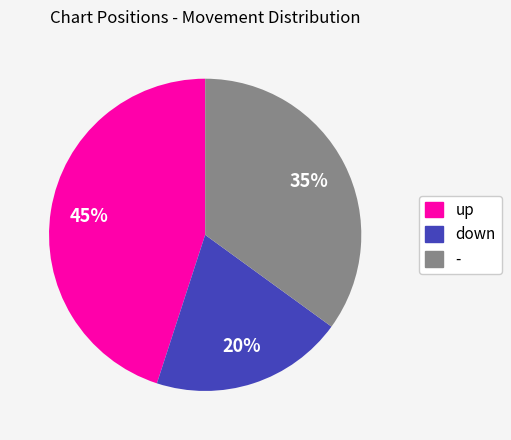

What is the largest slice in the pie chart?

up